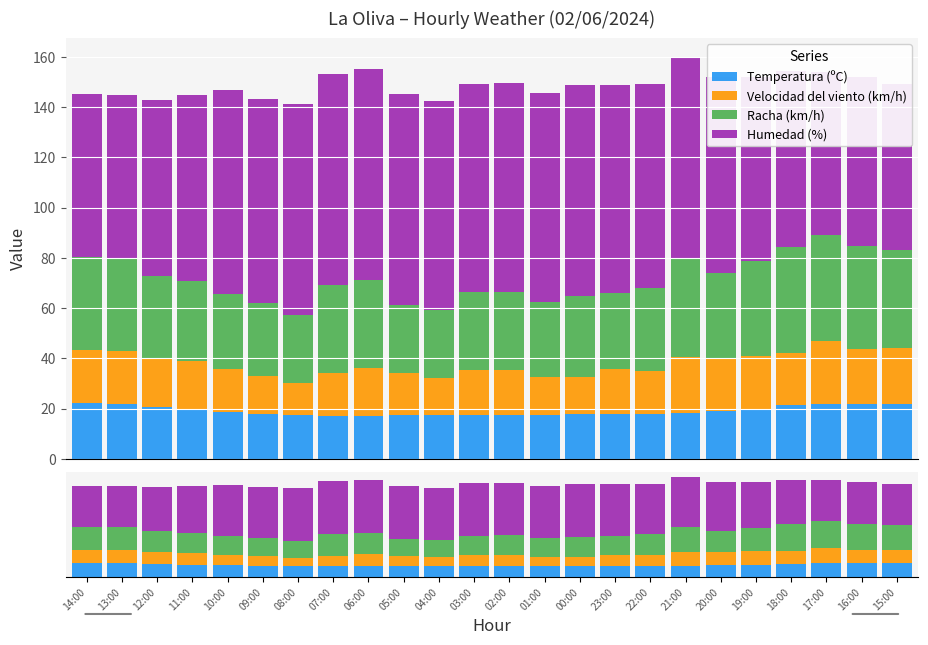

What is the label of the 2nd bar from the right?

16:00